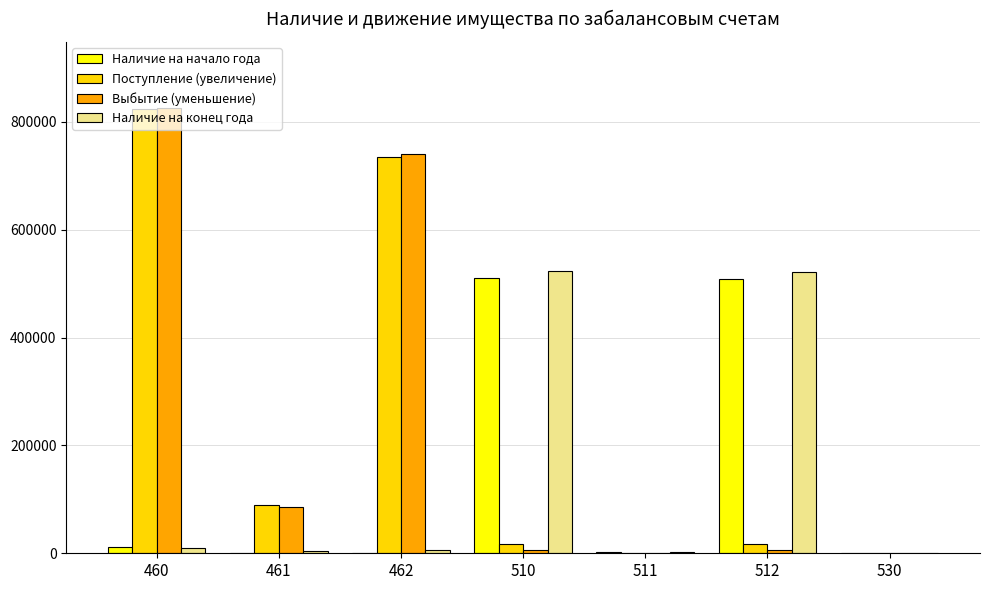

What is the highest value of the Наличие на начало года series?

511459.3